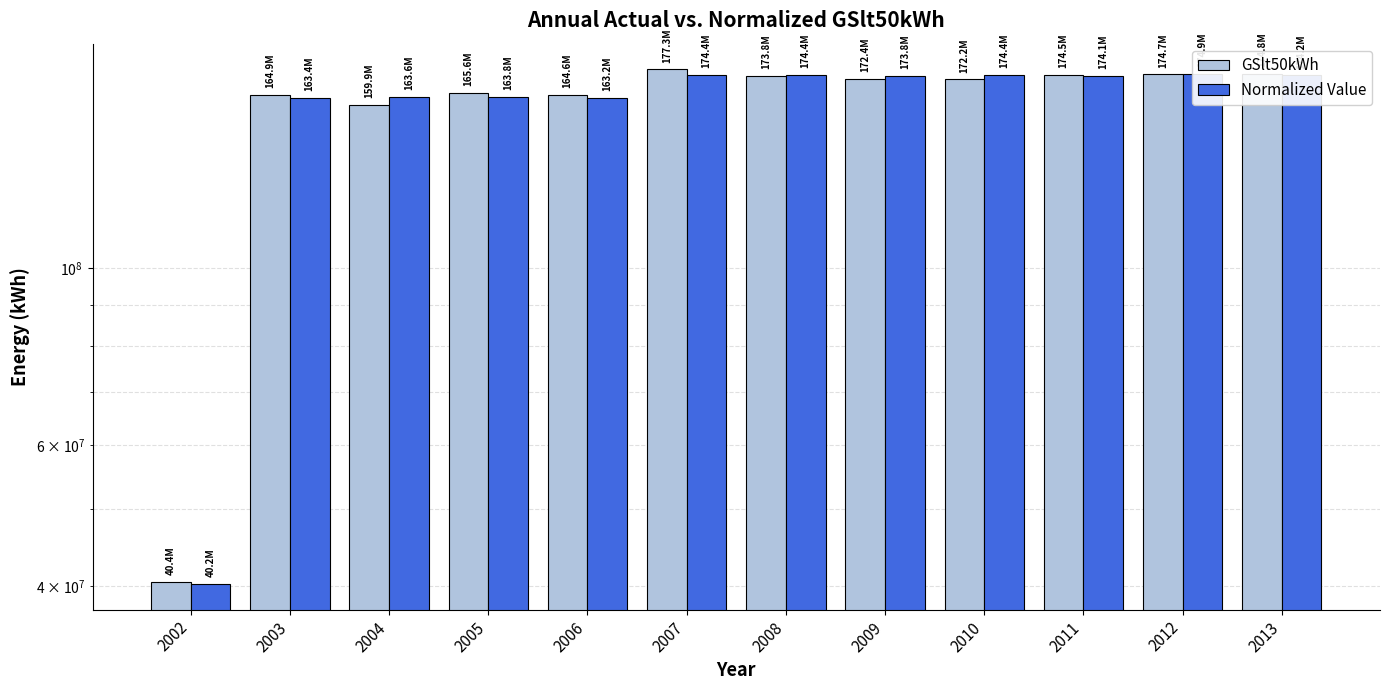

What are all the series names shown in the legend?

GSlt50kWh, Normalized Value